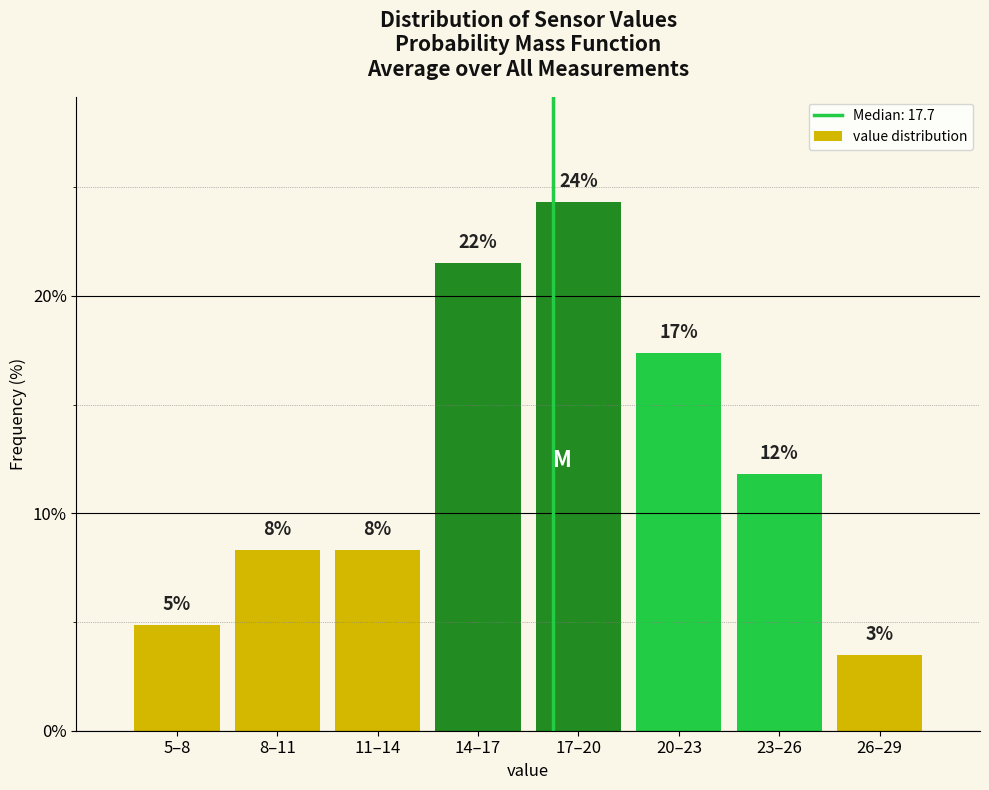

Are the bars horizontal?

No